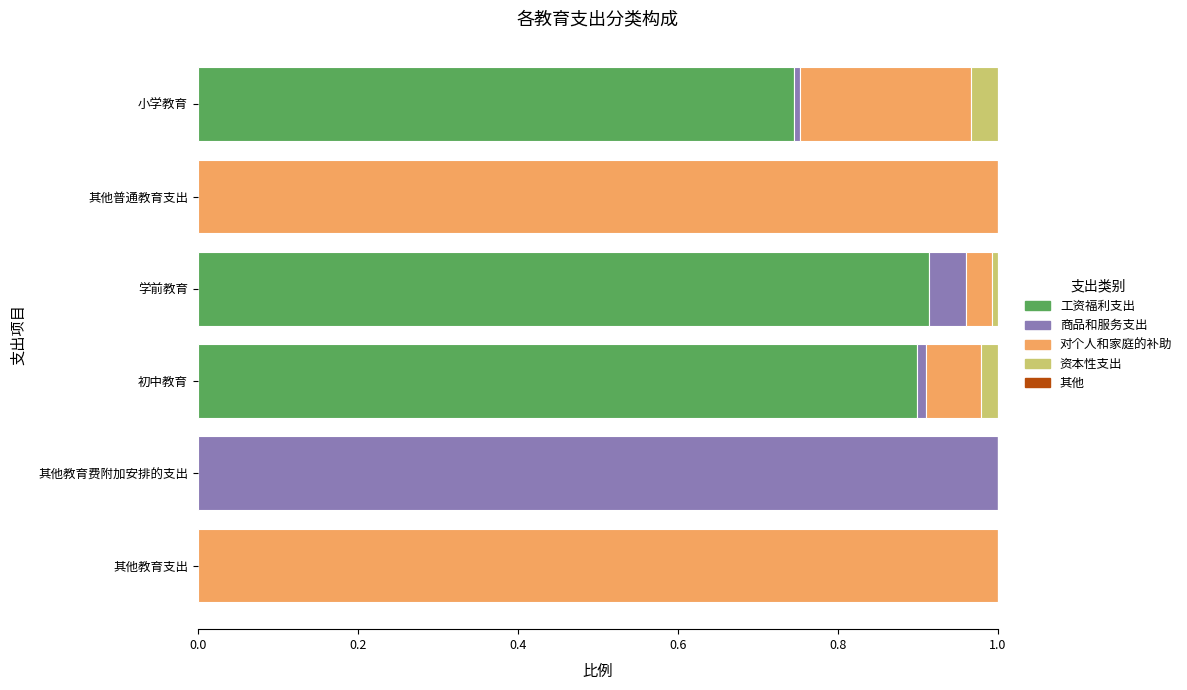

The 工资福利支出 series shows 0.5 at 学前教育. True or false?

False